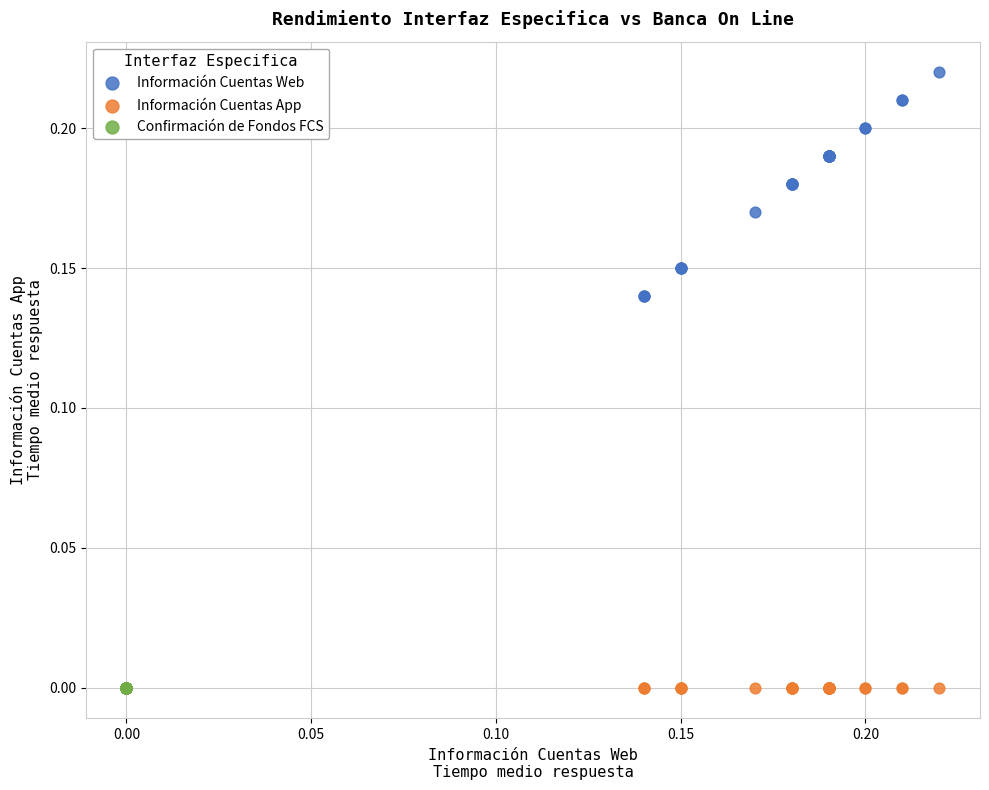

Which series contains the highest Y value?

Información Cuentas Web